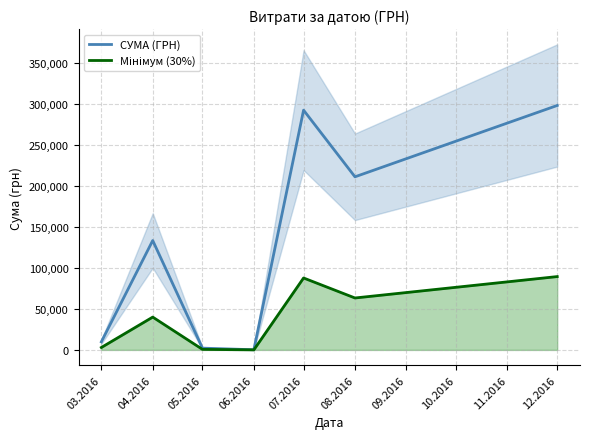

What are all the series names shown in the legend?

СУМА (ГРН), Мінімум (30%)